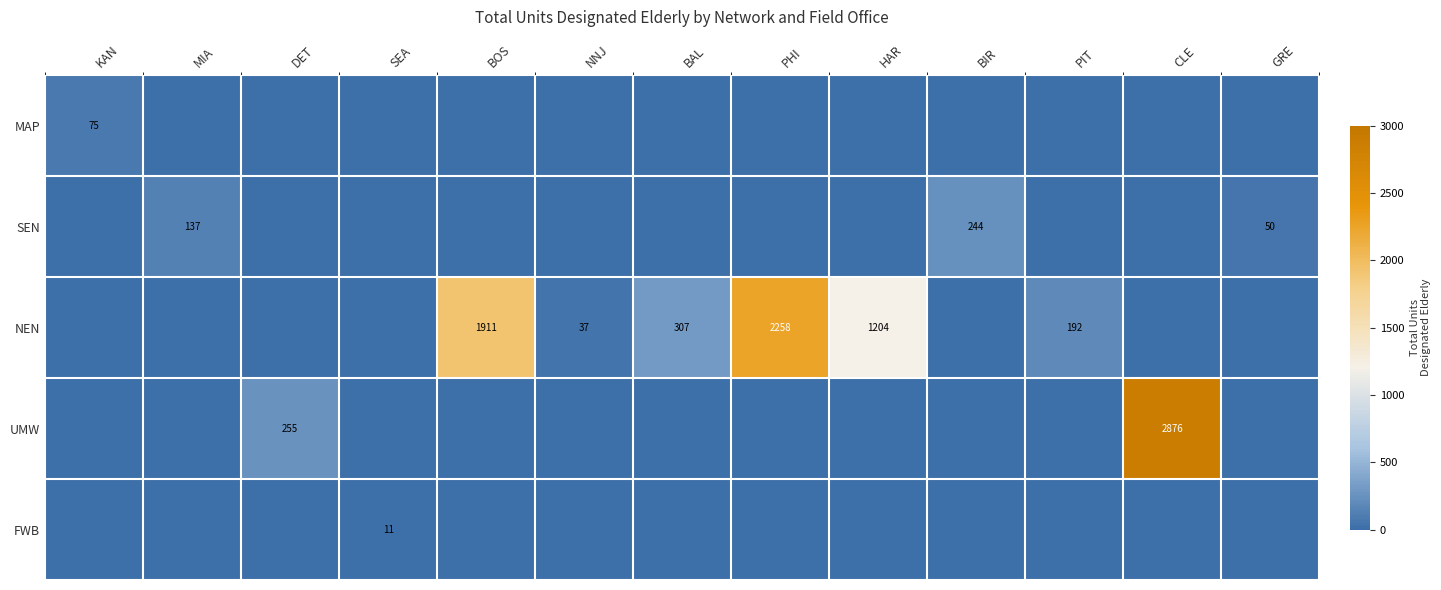

Is it true that NEN equals 307 at BAL?

True